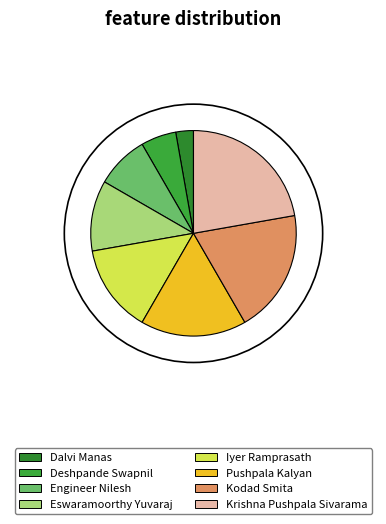

True or false: Iyer Ramprasath accounts for 27% of the total.

False